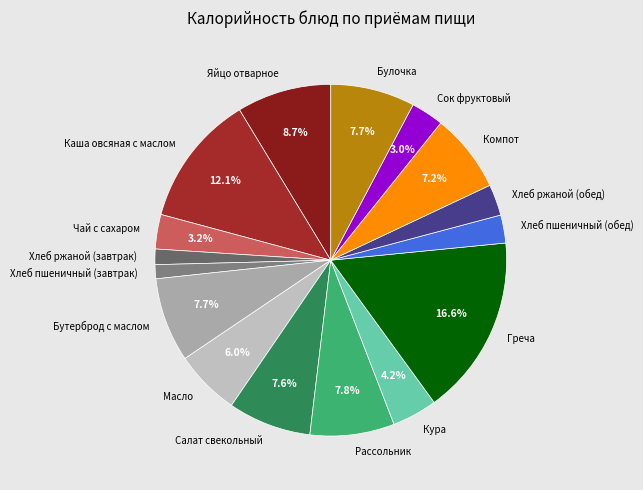

Do Греча and Хлеб ржаной (обед) together represent more than half of the pie?

No